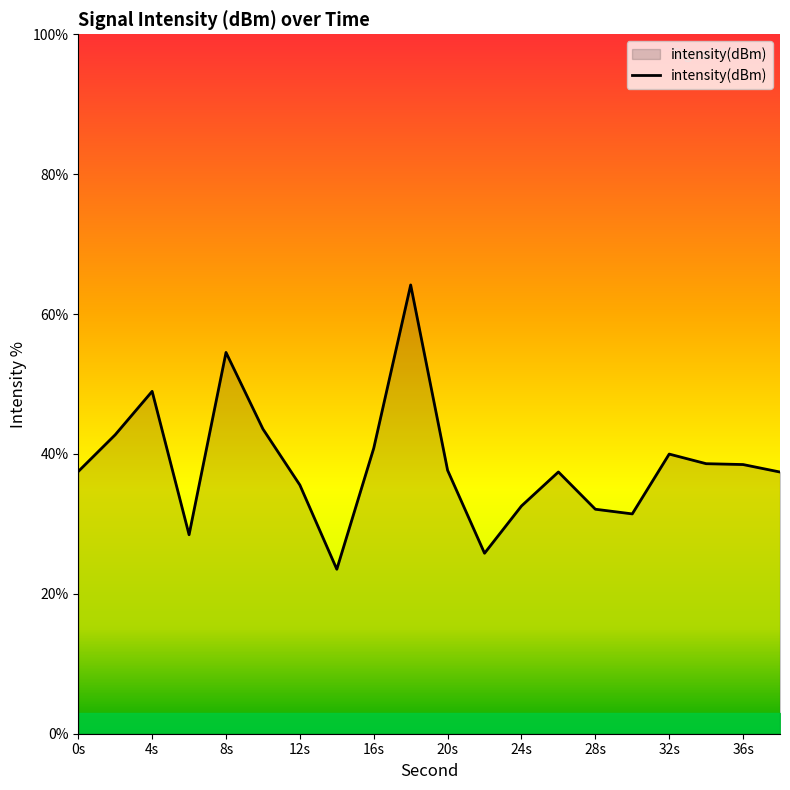

What is the smallest value displayed?

23.5